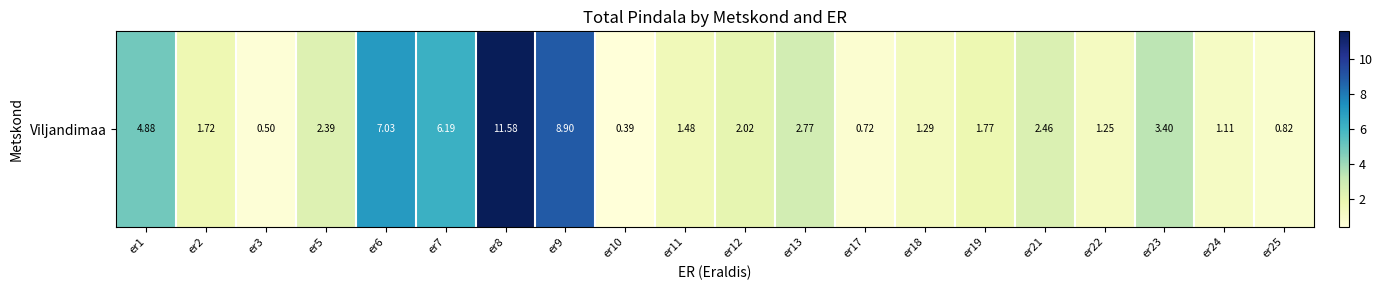

What is the difference between the second highest and minimum values?

8.5